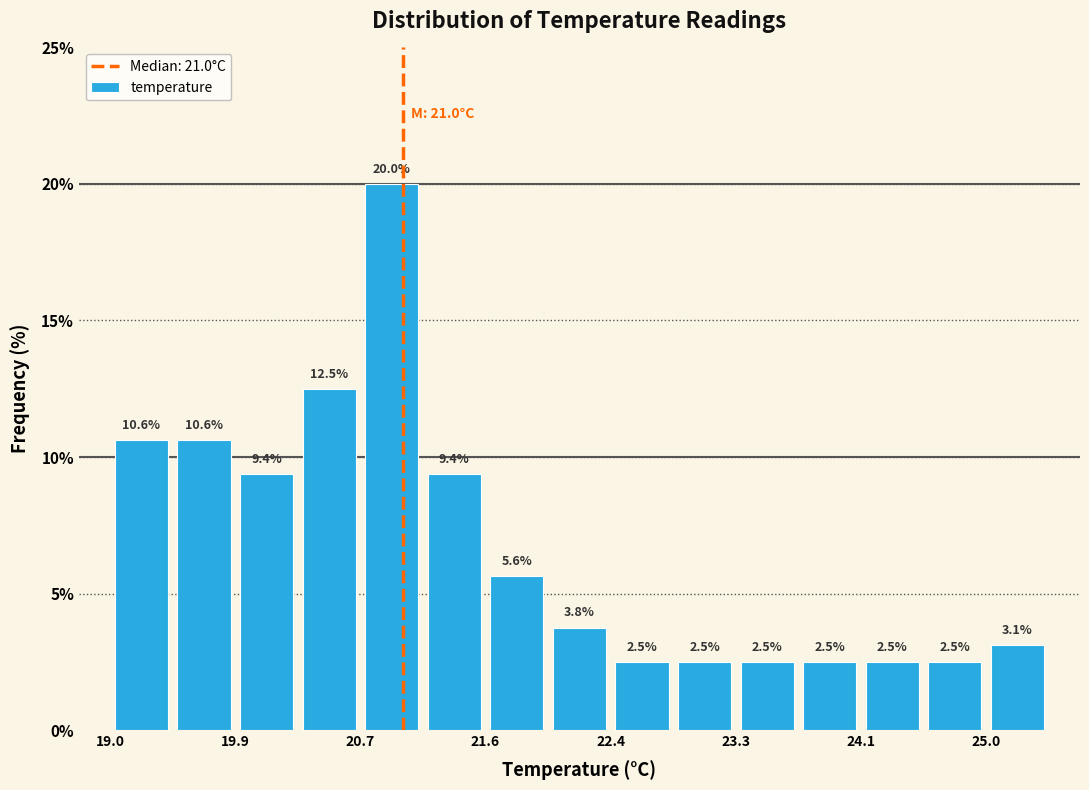

Reading left to right, list every bar in this chart as the range it spans on the x-axis followed by its height. The bar edges are not printed on the chart, so give them approximately, as read against the axis.

19.0 to 19.4: 10.6
19.4 to 19.9: 10.6
19.9 to 20.3: 9.4
20.3 to 20.7: 12.5
20.7 to 21.1: 20.0
21.1 to 21.6: 9.4
21.6 to 22.0: 5.6
22.0 to 22.4: 3.8
22.4 to 22.8: 2.5
22.8 to 23.3: 2.5
23.3 to 23.7: 2.5
23.7 to 24.1: 2.5
24.1 to 24.5: 2.5
24.5 to 25.0: 2.5
25.0 to 25.4: 3.1